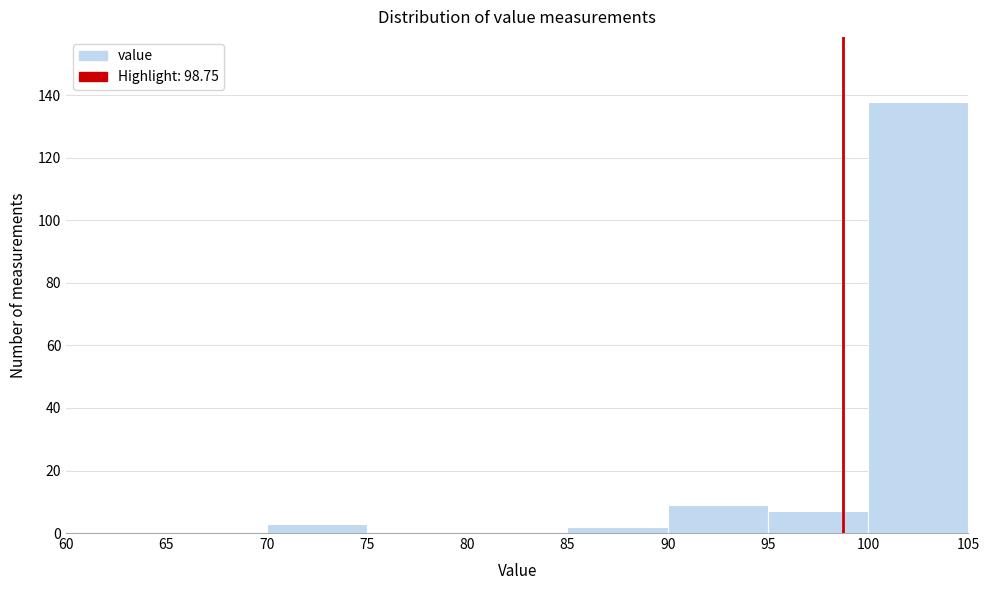

Reading left to right, list every bar in this chart as the range it spans on the x-axis followed by its height. The values are not printed on the chart, so give them approximately, as read against the axis.

60 to 65: 0
65 to 70: 0
70 to 75: 4
75 to 80: 0
80 to 85: 0
85 to 90: 2
90 to 95: 10
95 to 100: 8
100 to 105: 138